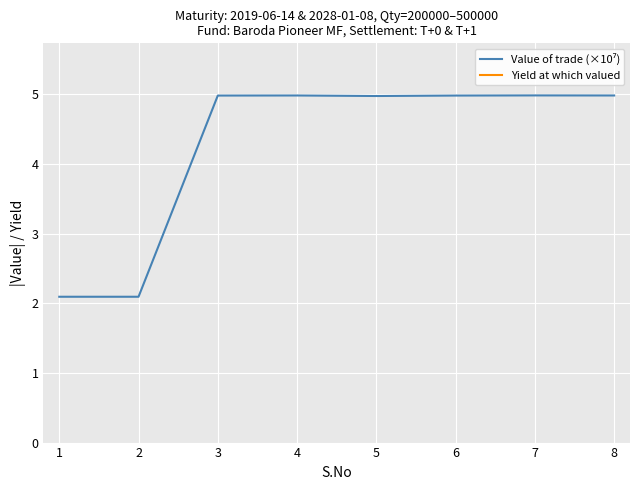

Read the Yield at which valued value at 8.

7.3